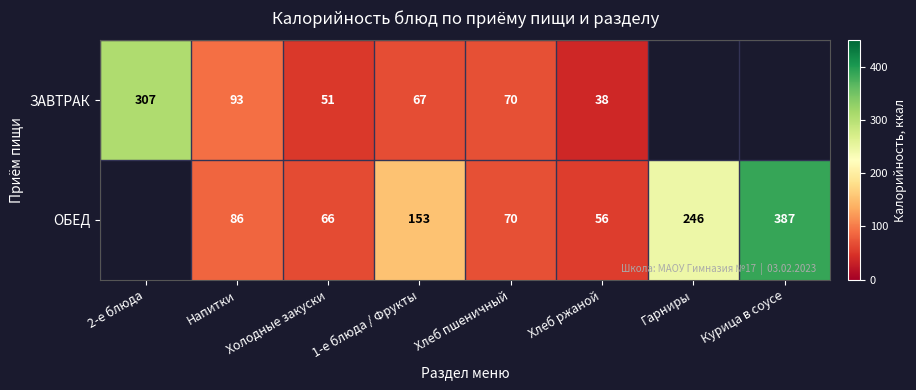

The value of ОБЕД at Холодные закуски is 43. True or false?

False